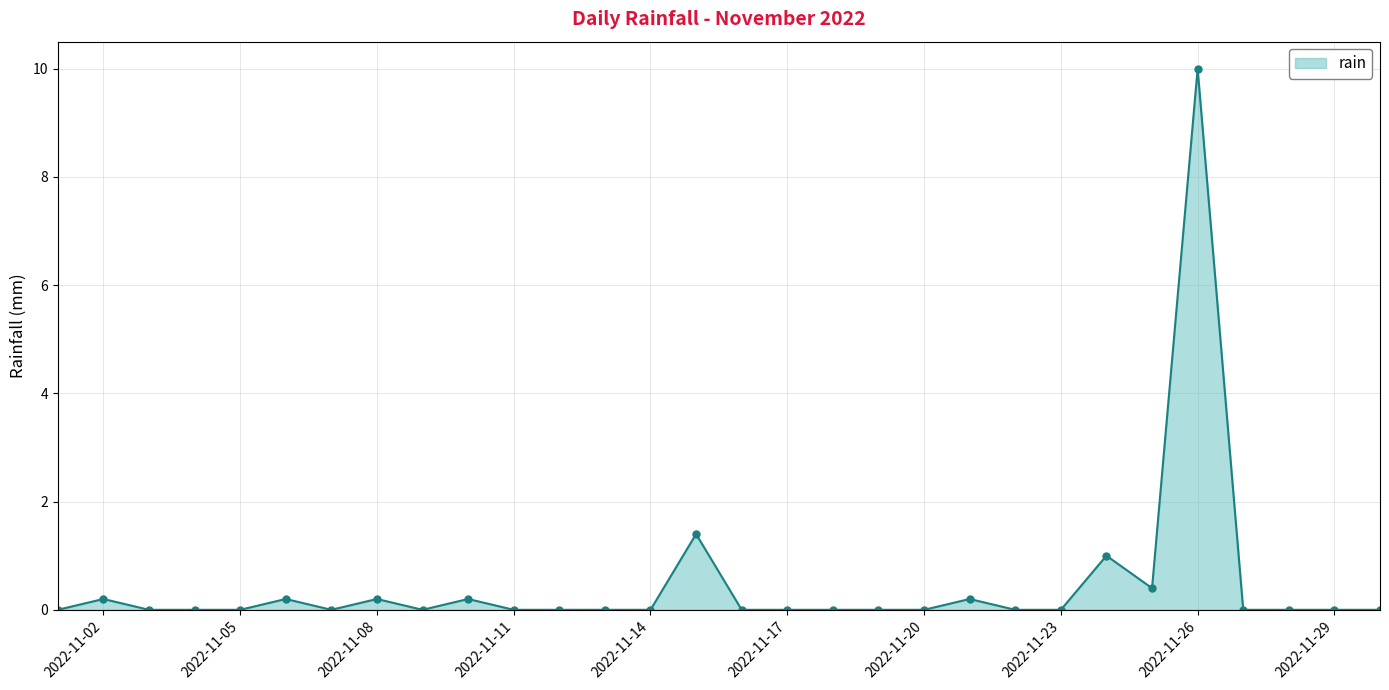

What is the greatest value displayed?

10.0